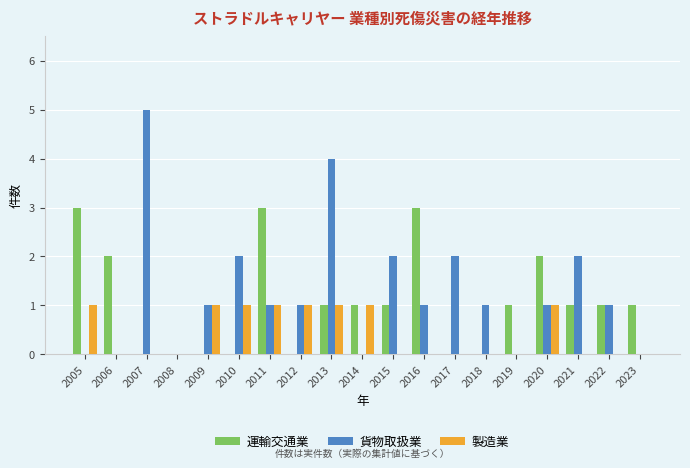

How many series are shown in this chart?

3